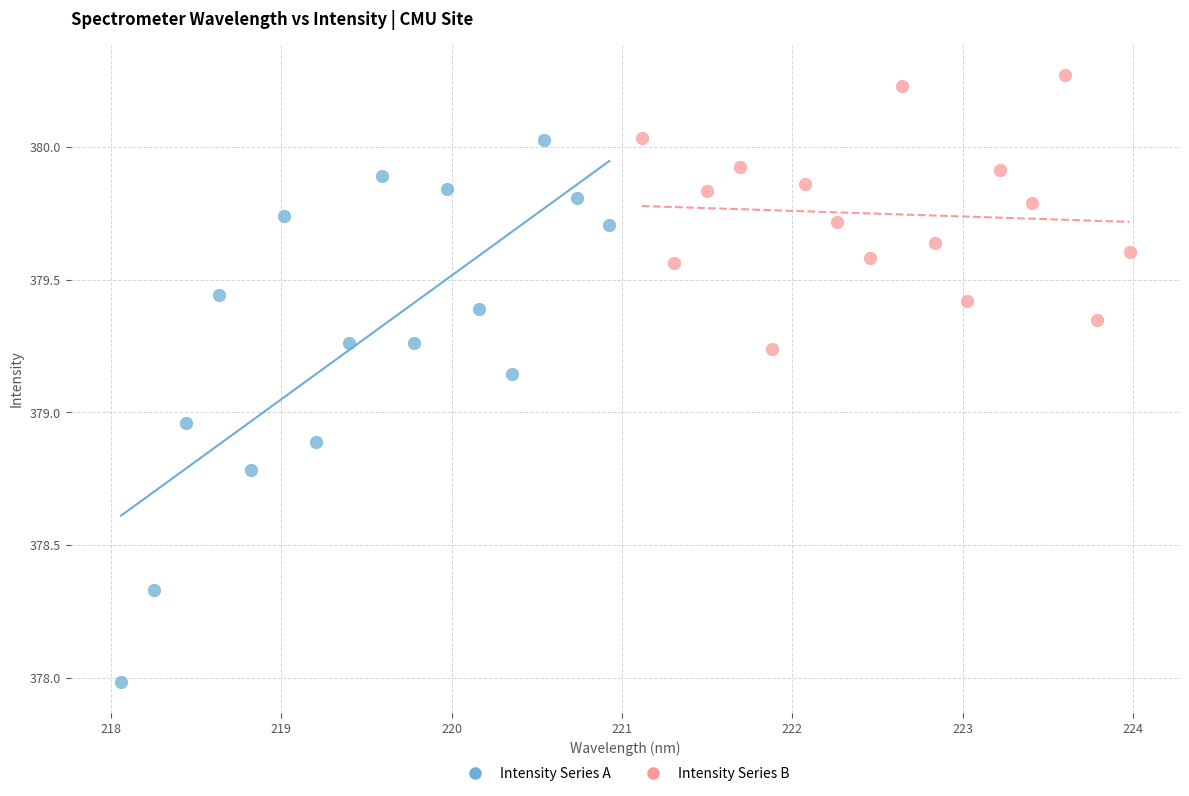

Which series reaches the maximum Y coordinate?

Intensity Series B